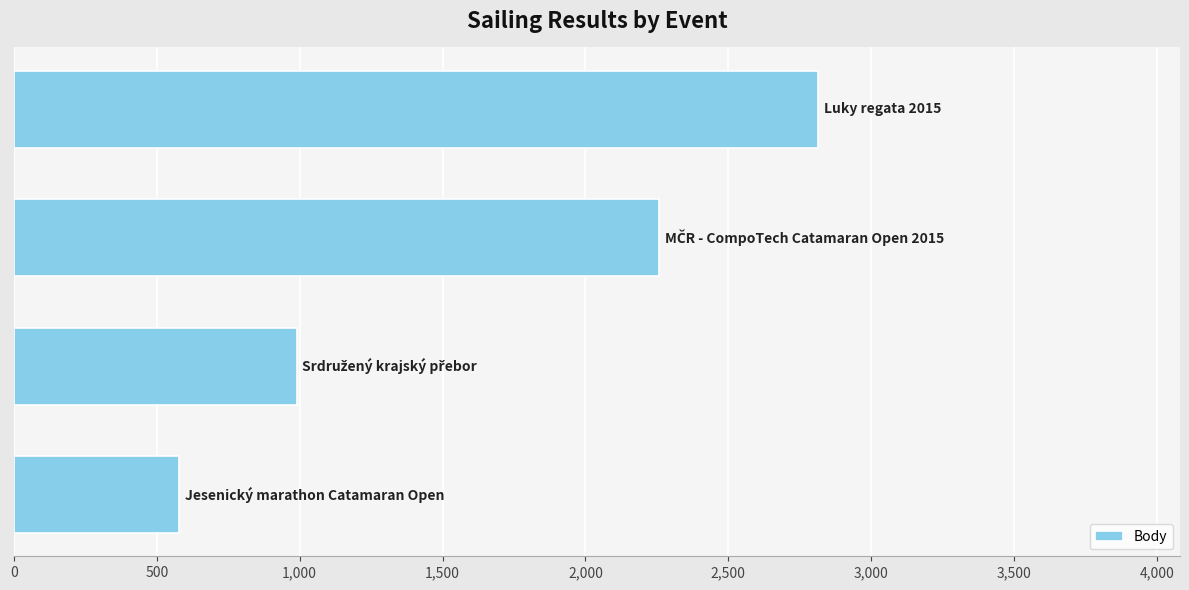

How many bars are there in total?

4